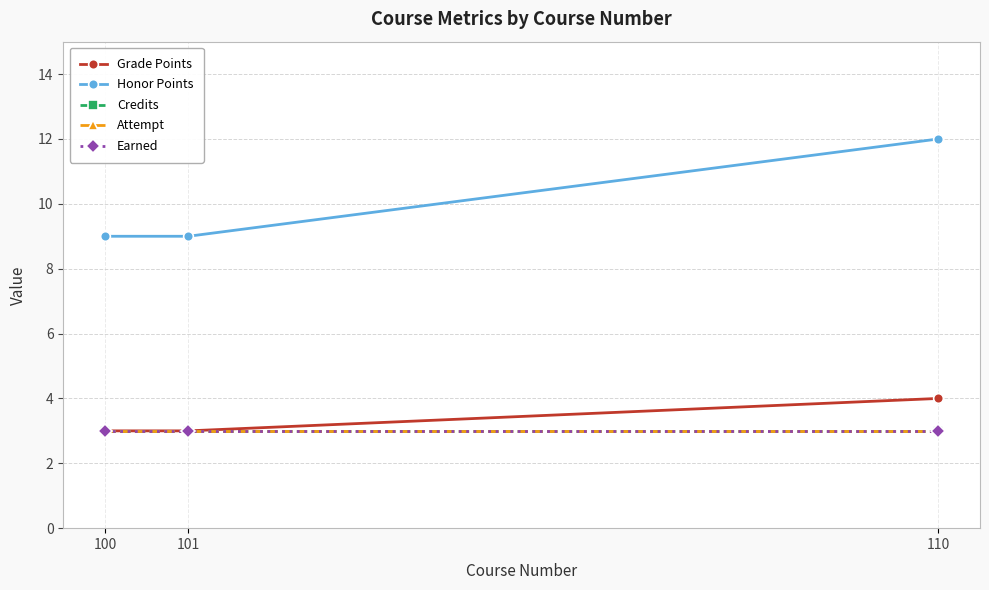

What value does the Attempt series have at 100?

3